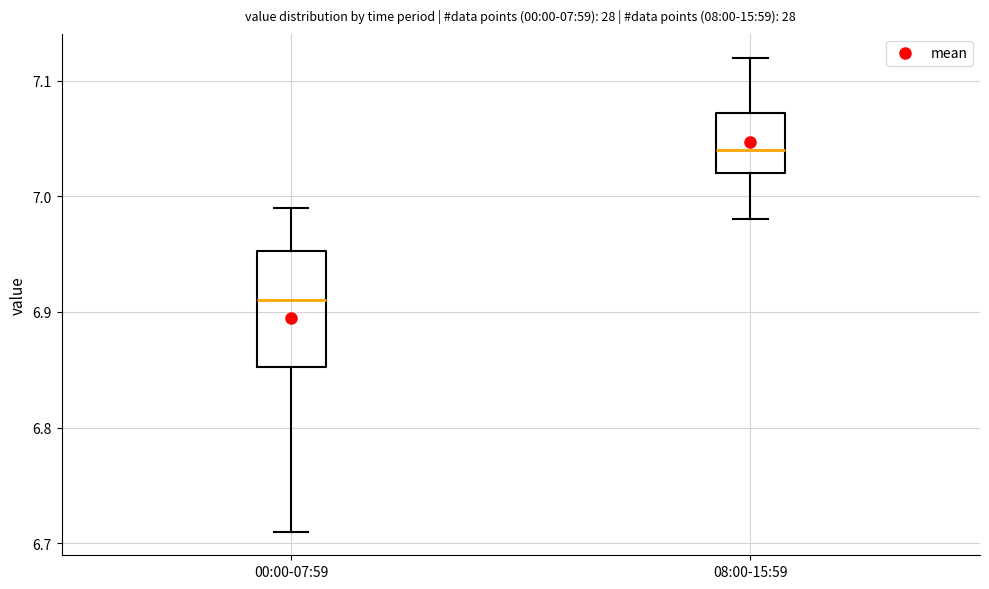

Which box has the lowest median line?

00:00-07:59